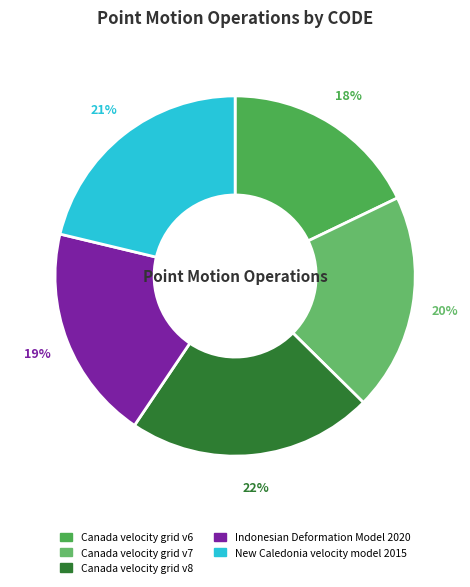

Between Indonesian Deformation Model 2020 and New Caledonia velocity model 2015, which is larger?

New Caledonia velocity model 2015